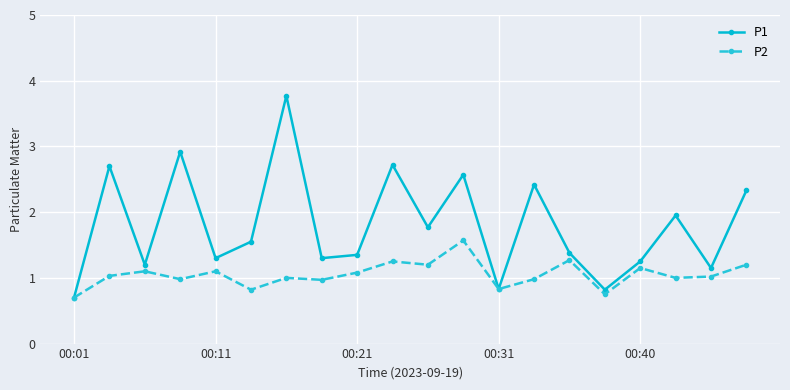

How many values in the P1 series are below 1?

3